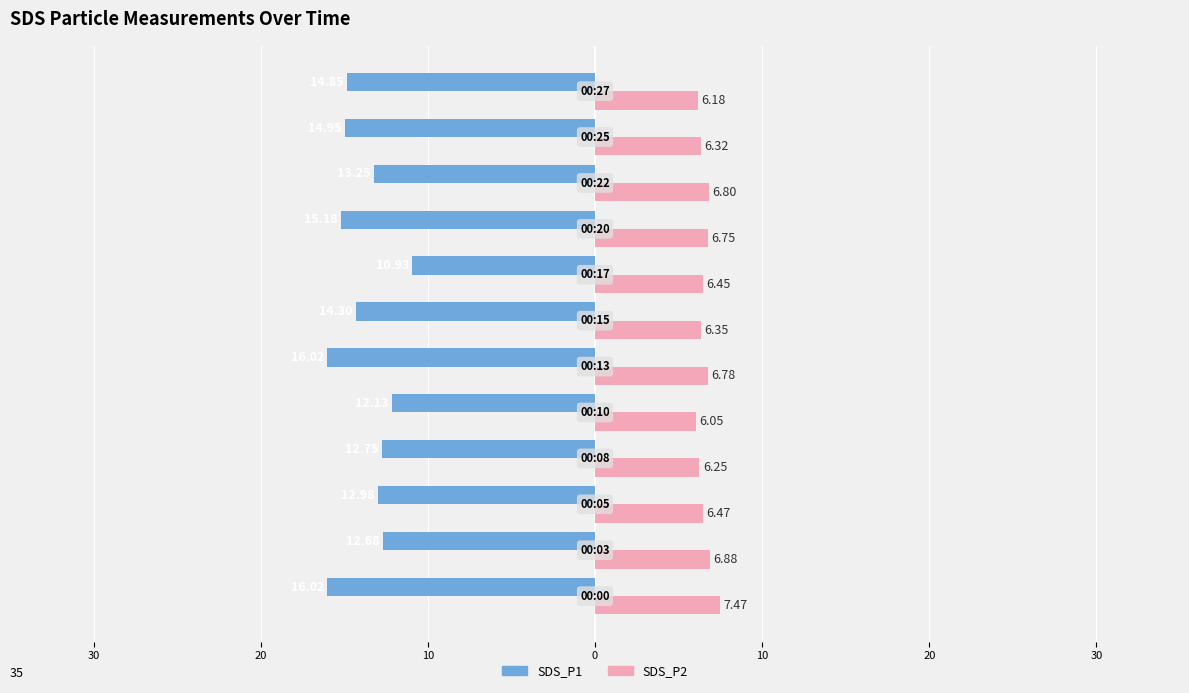

What are all the series names shown in the legend?

SDS_P1, SDS_P2